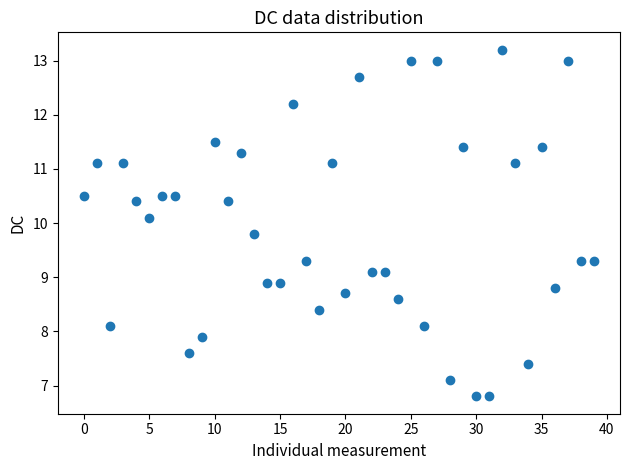

What Y value in the scatter plot is closest to 10?

10.1